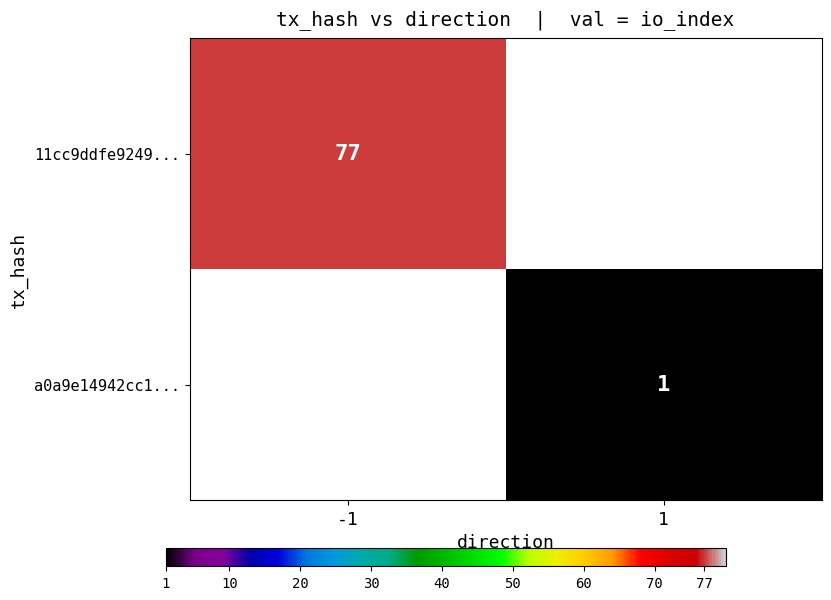

The 11cc9ddfe9249... series shows 77 at -1. True or false?

True